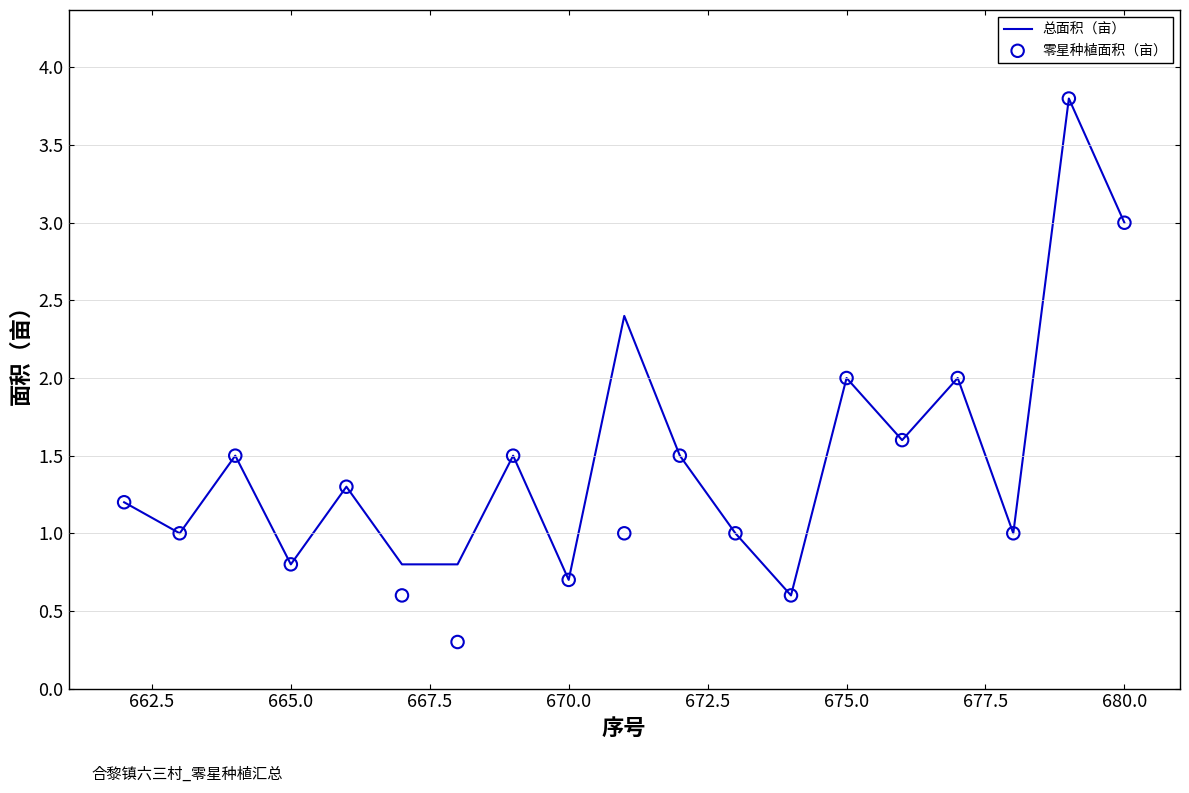

What is the highest value of the 总面积（亩） series?

3.8